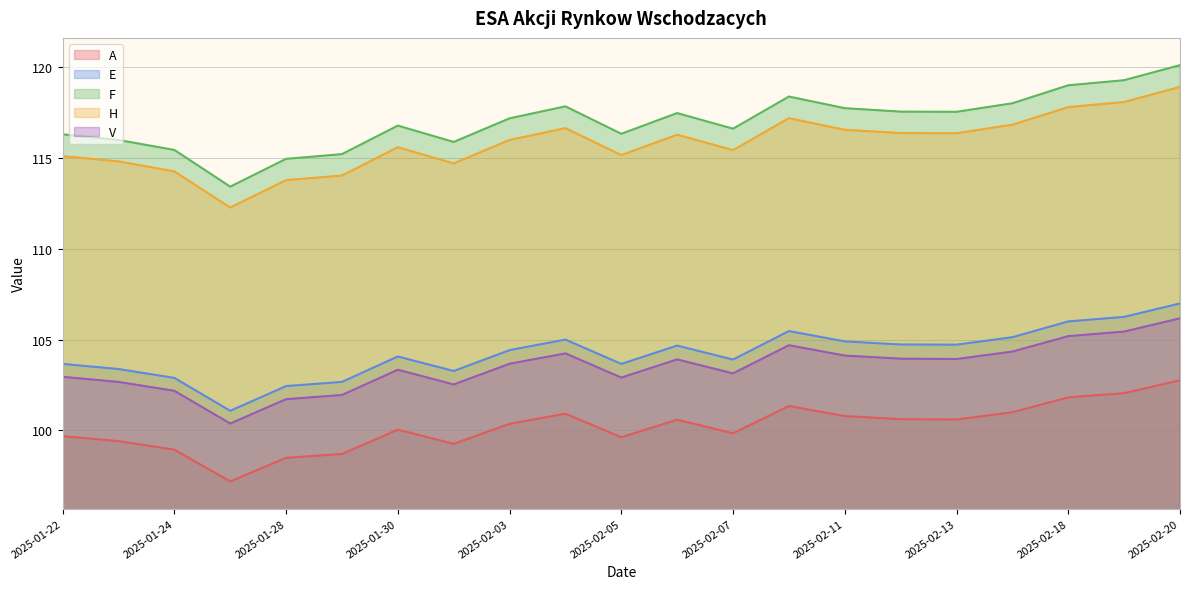

Count the number of data series in this chart.

5